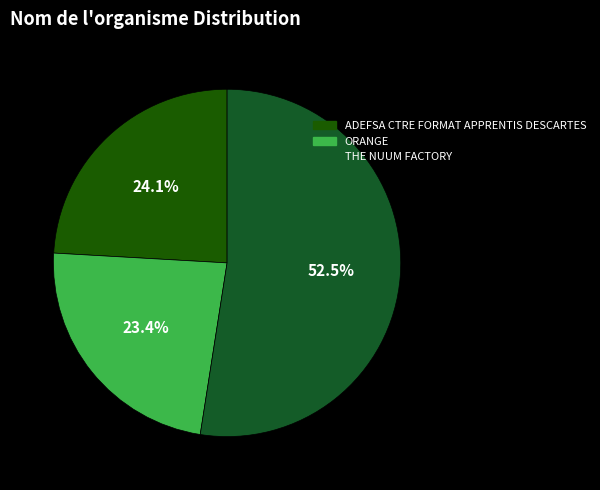

Which category has the smallest portion of the pie?

ORANGE